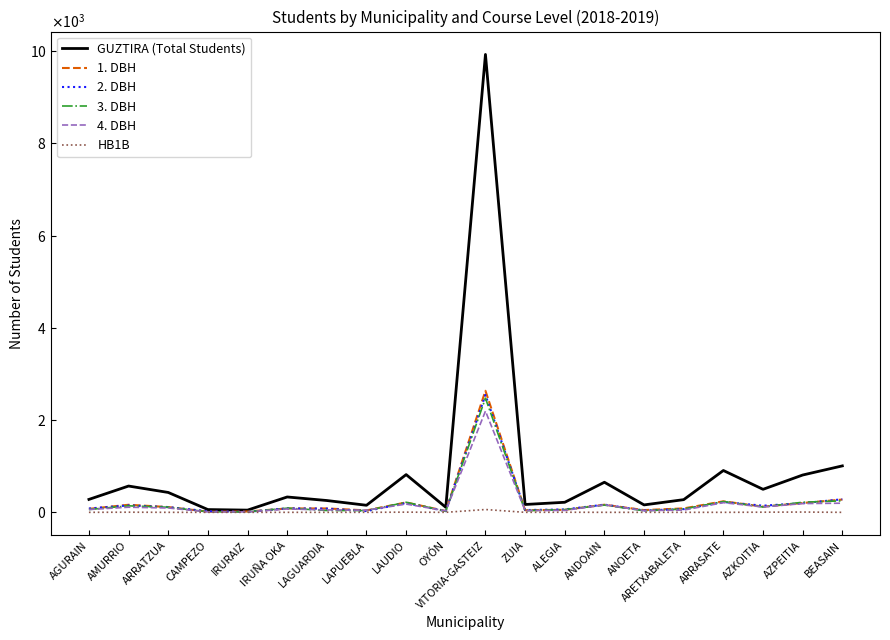

At which category does HB1B reach its first local valley?

OYÓN